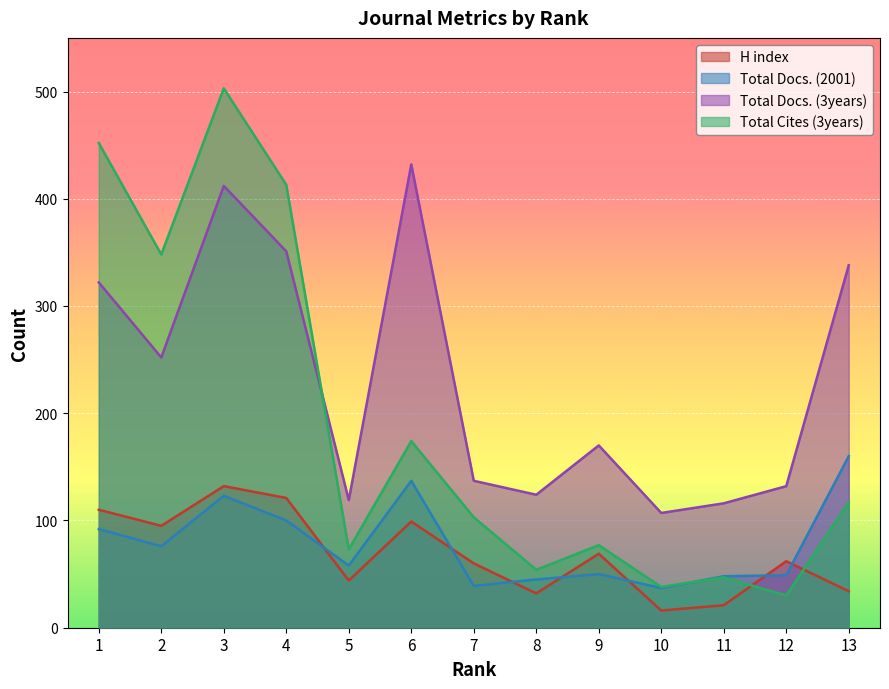

True or false: Total Docs. (2001) has a value of 123 at 3.

True